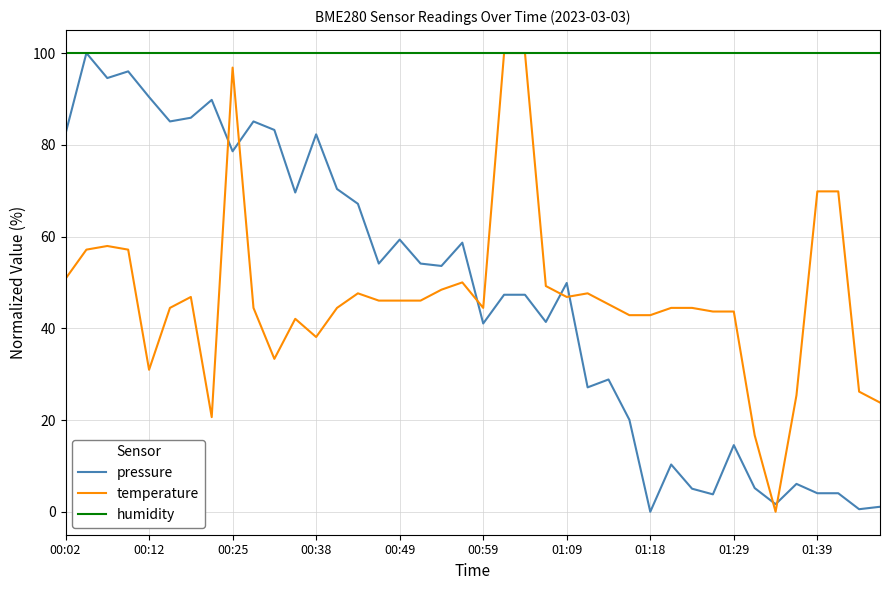

What is the maximum value for humidity?

100.0